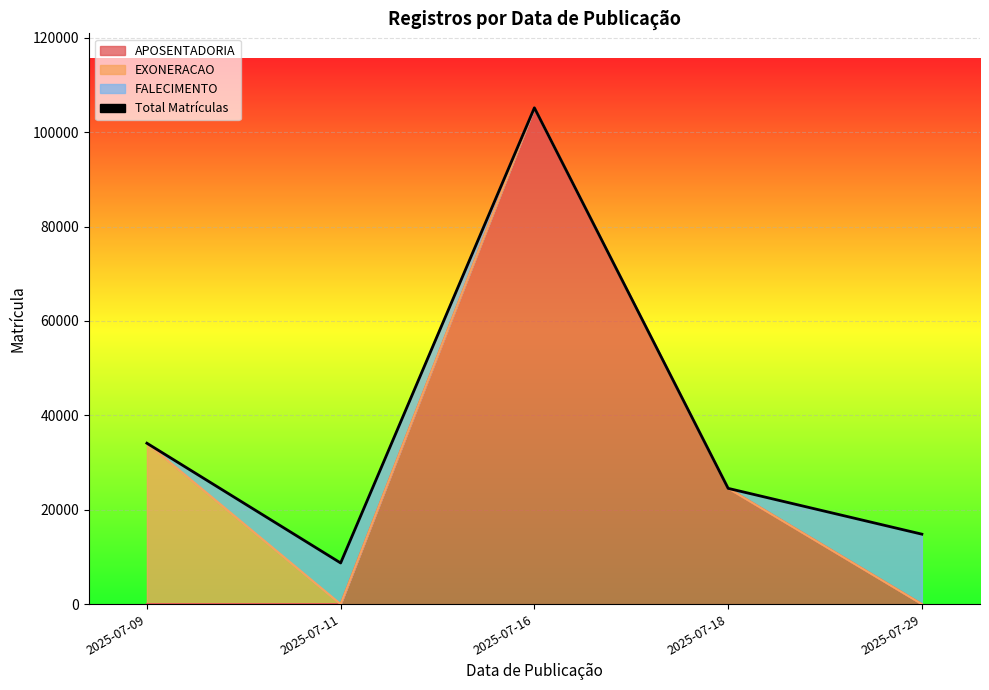

What is the change in value from 2025-07-09 to 2025-07-18?

-9566